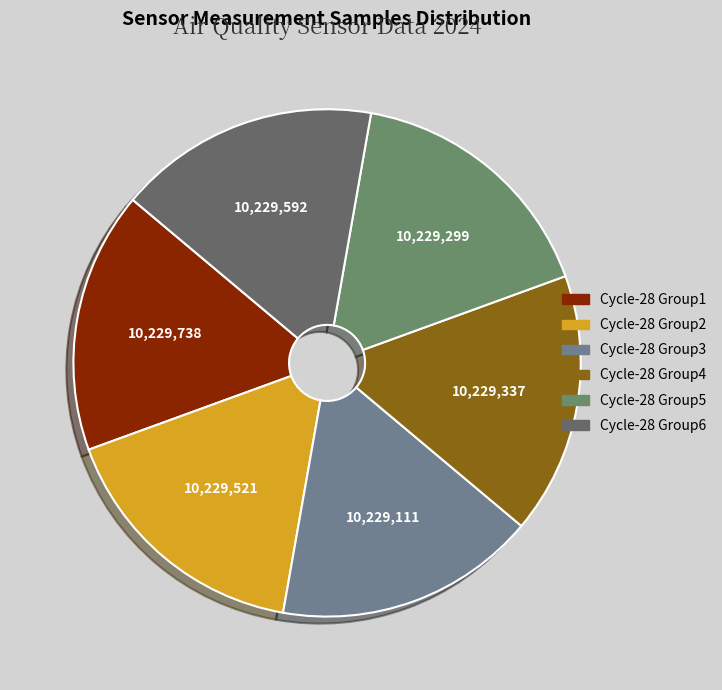

Count the number of slices in the pie.

6